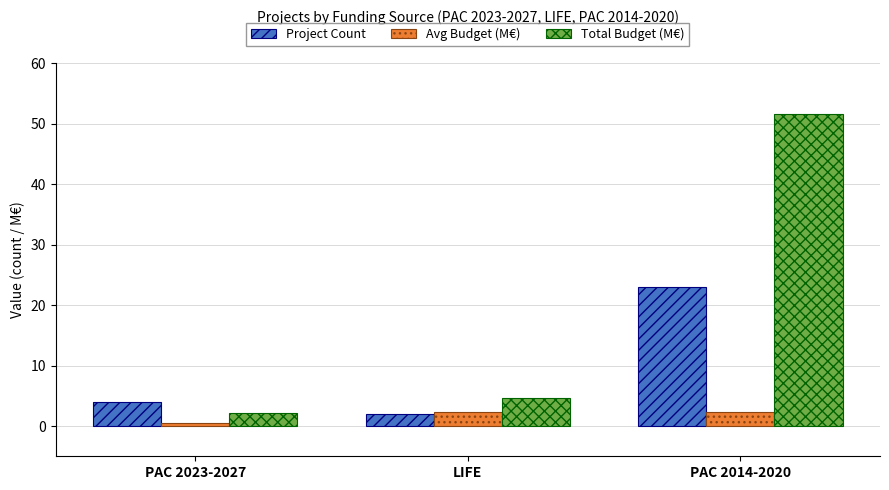

Is it true that Total Budget (M€) equals 1.6 at LIFE?

False